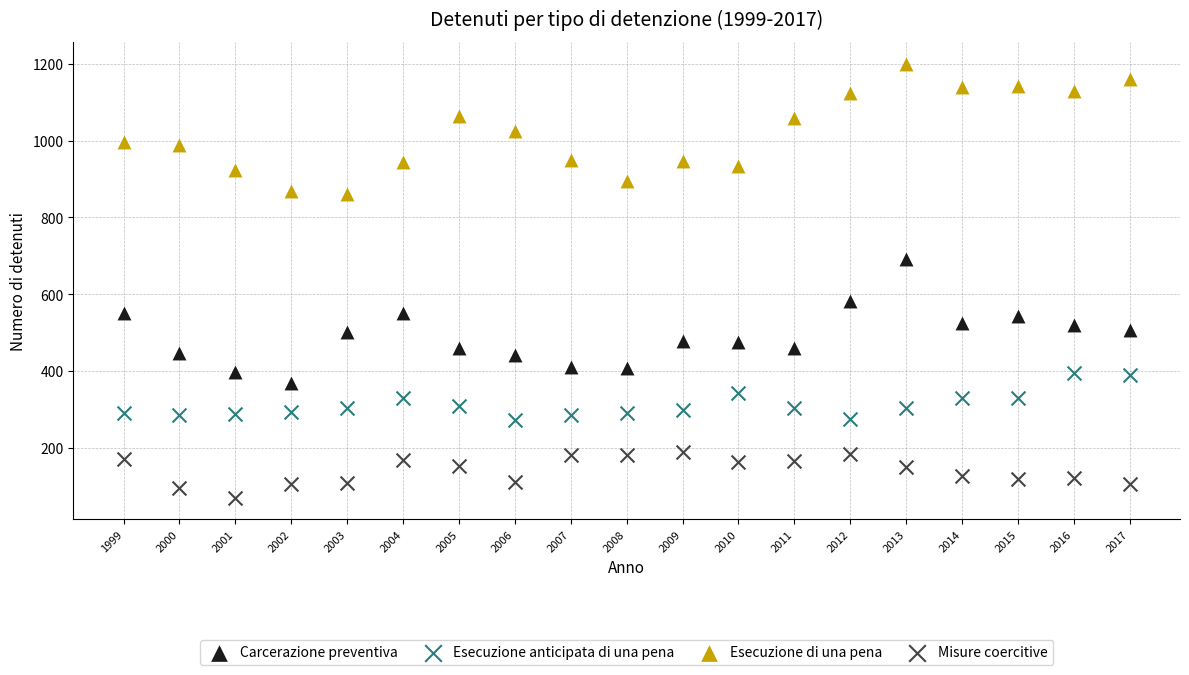

Which series contains the lowest Y value?

Misure coercitive